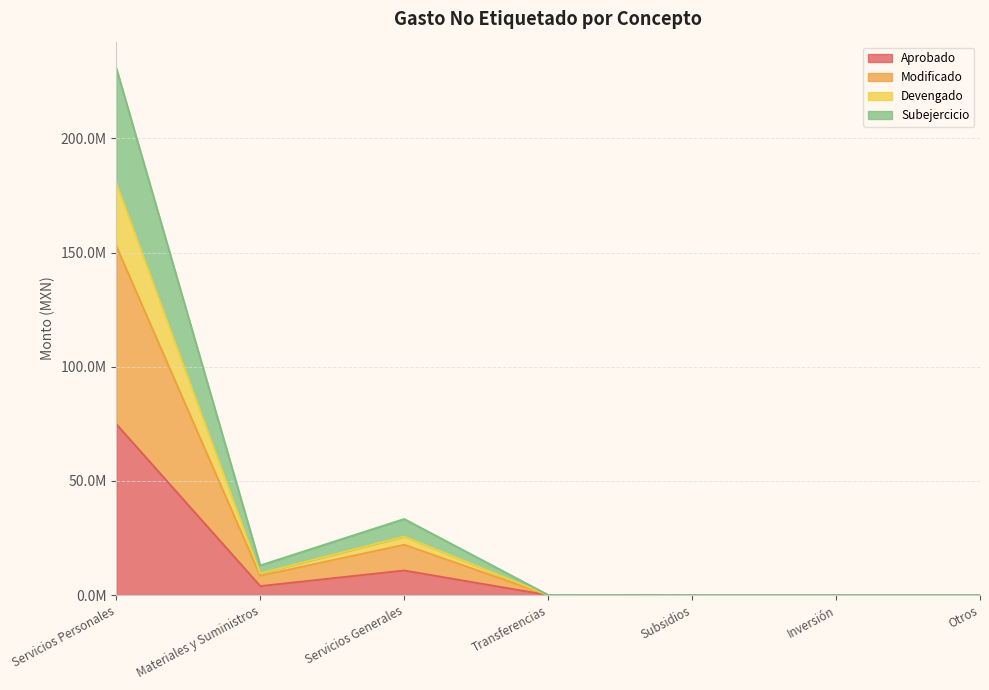

At how many categories does at least one series exceed 127458974?

1